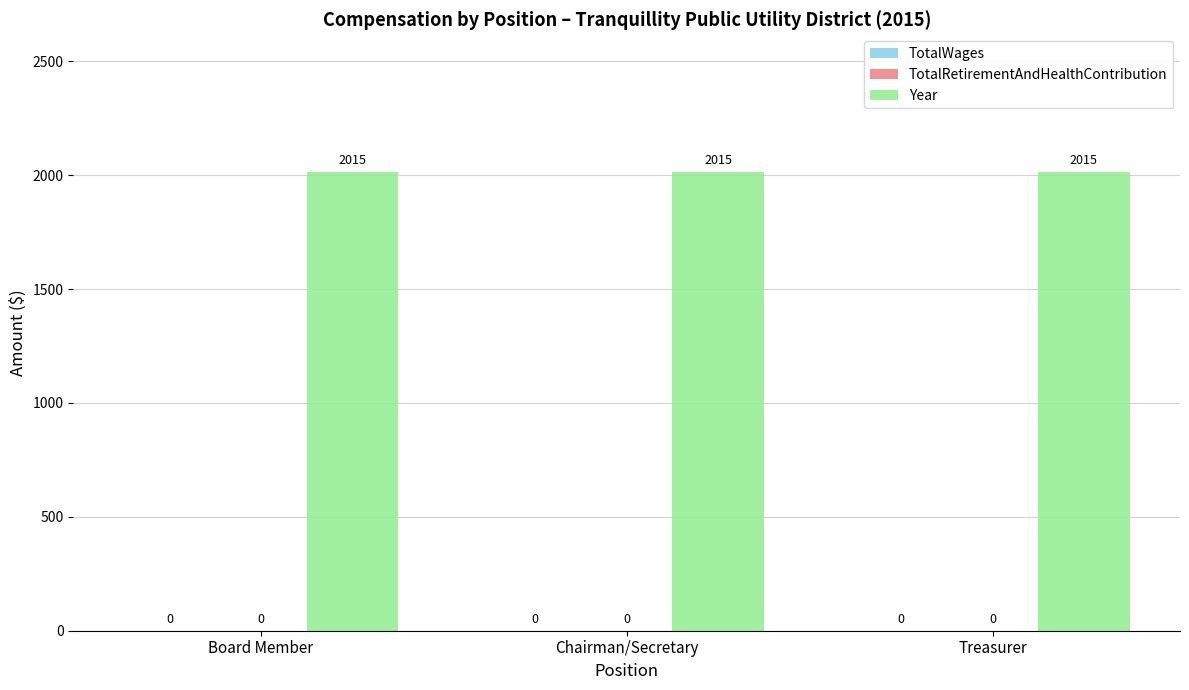

How many data points does each series have?

3